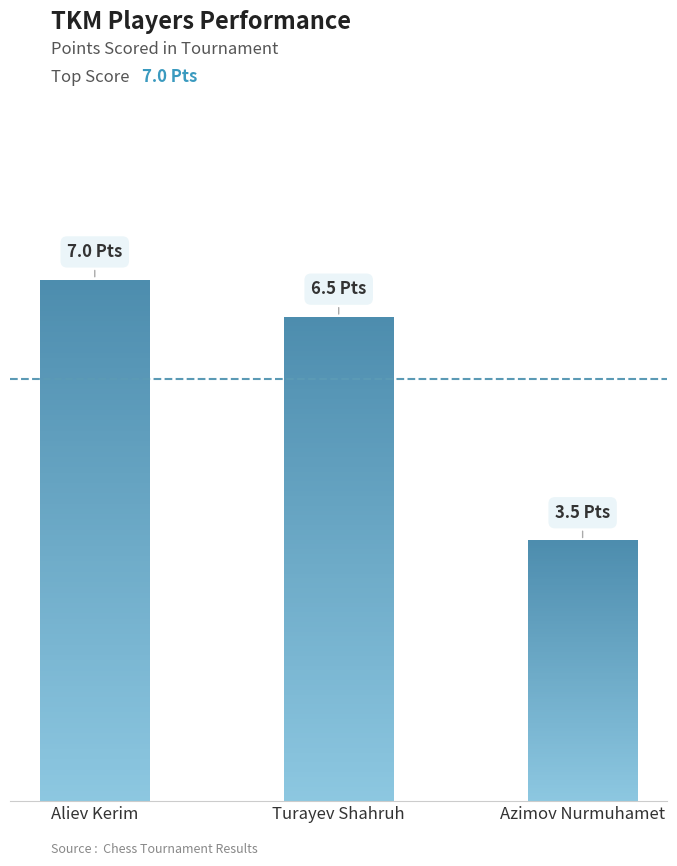

What is the minimum value shown in the chart?

3.5